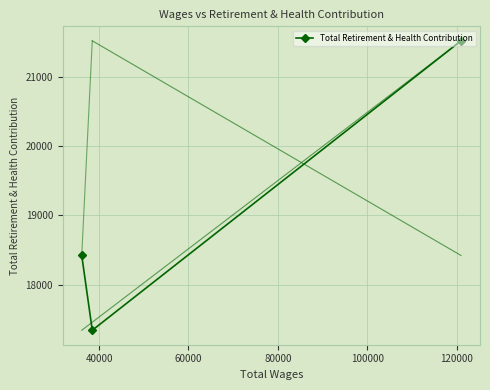

How many categories are shown in the chart?

3